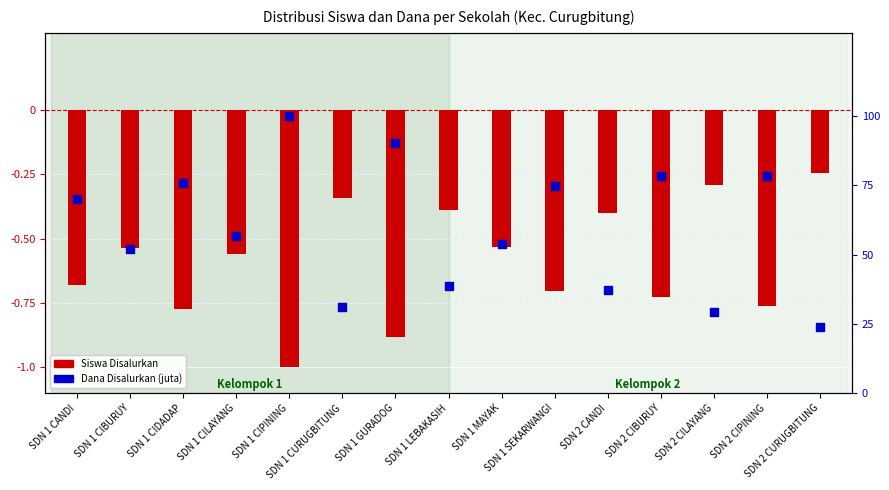

Which series has the largest total across all categories?

Dana Disalurkan (juta)